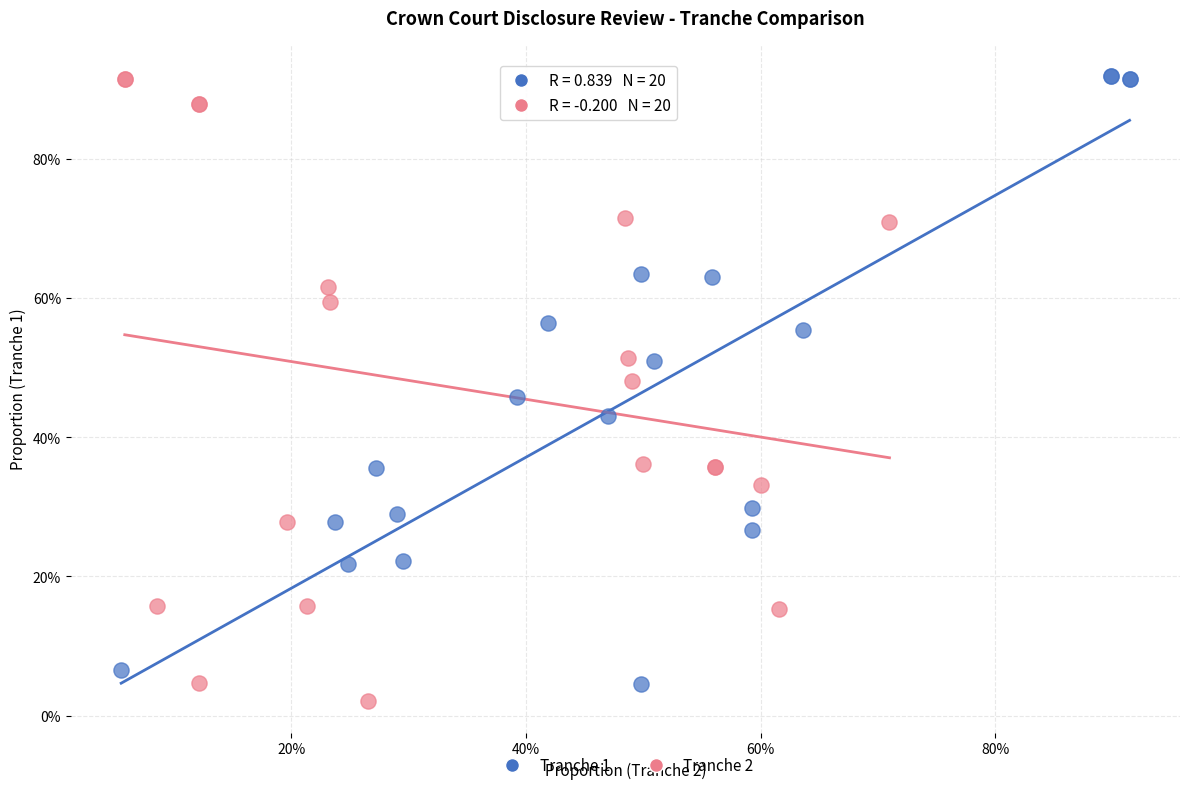

What are all the series names shown in the legend?

Tranche 1, Tranche 2